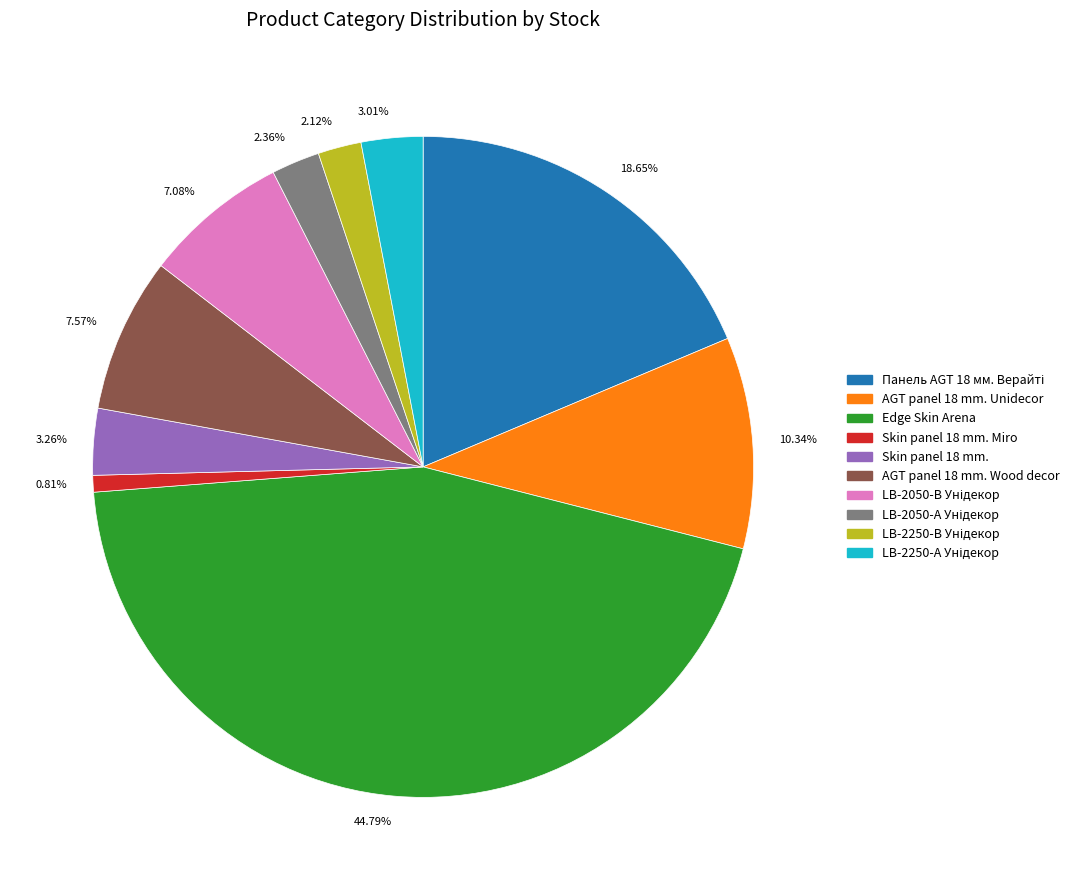

Which has a higher value, 0.81% or 3.01%?

3.01%